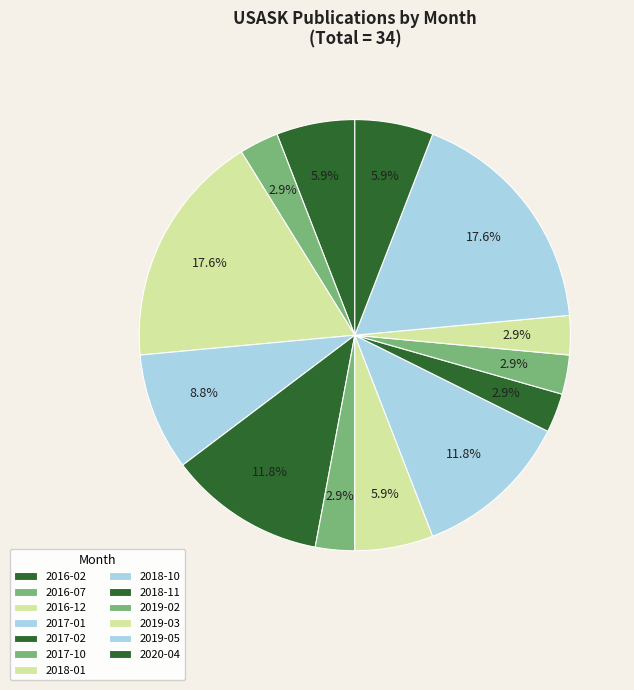

Is there any slice that represents more than half of the pie?

No